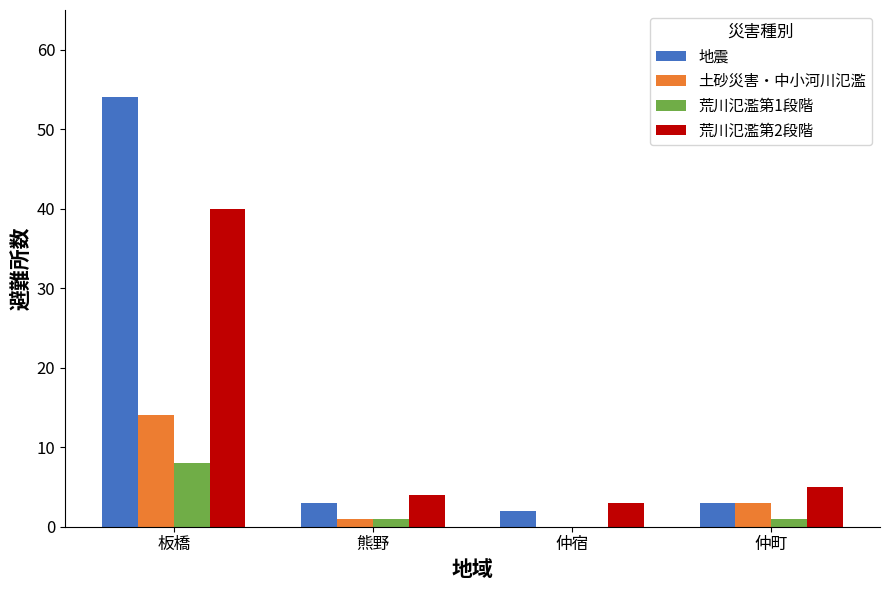

What value does the 土砂災害・中小河川氾濫 series have at 板橋, to the nearest 10?

10